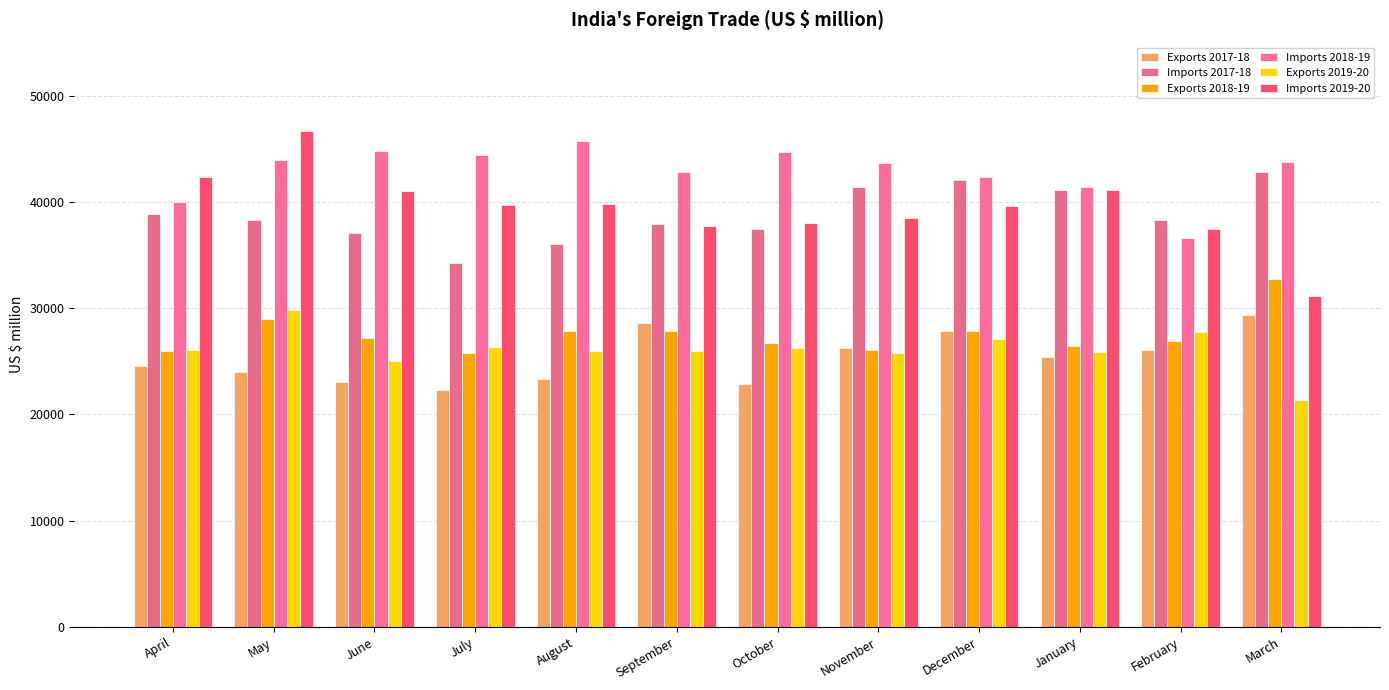

What is the difference between the maximum and second lowest values in the Imports 2019-20 series?

9181.9